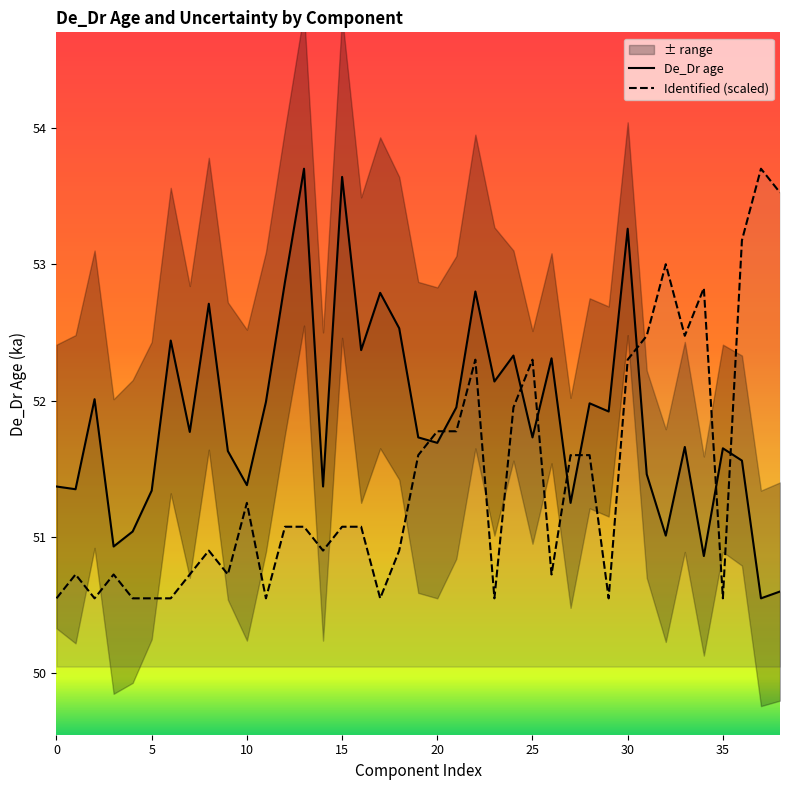

At which label does De_Dr age reach its minimum?

37